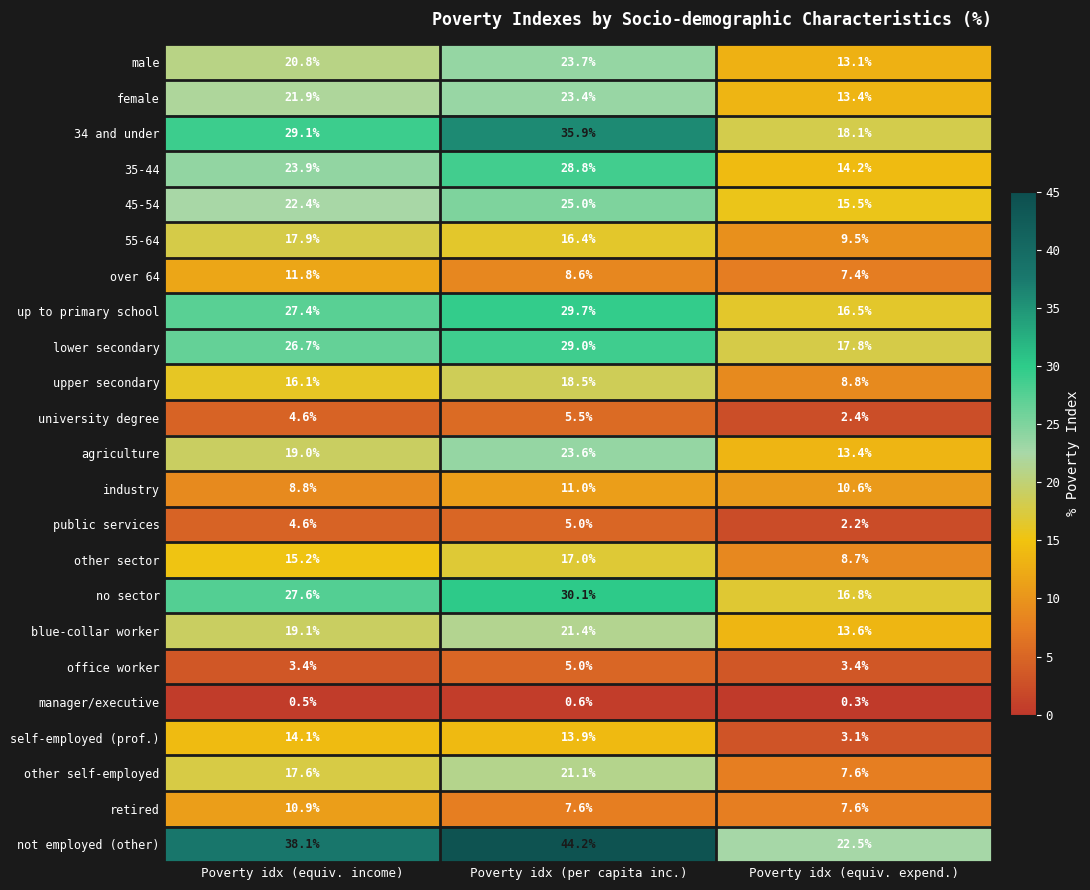

At which label does 55-64 first exceed 16?

Poverty idx (equiv. income)